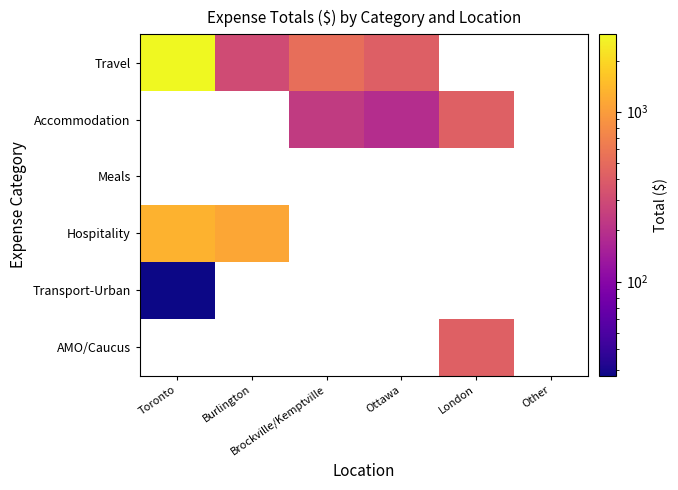

The Travel series shows 2851.5 at Toronto. True or false?

True